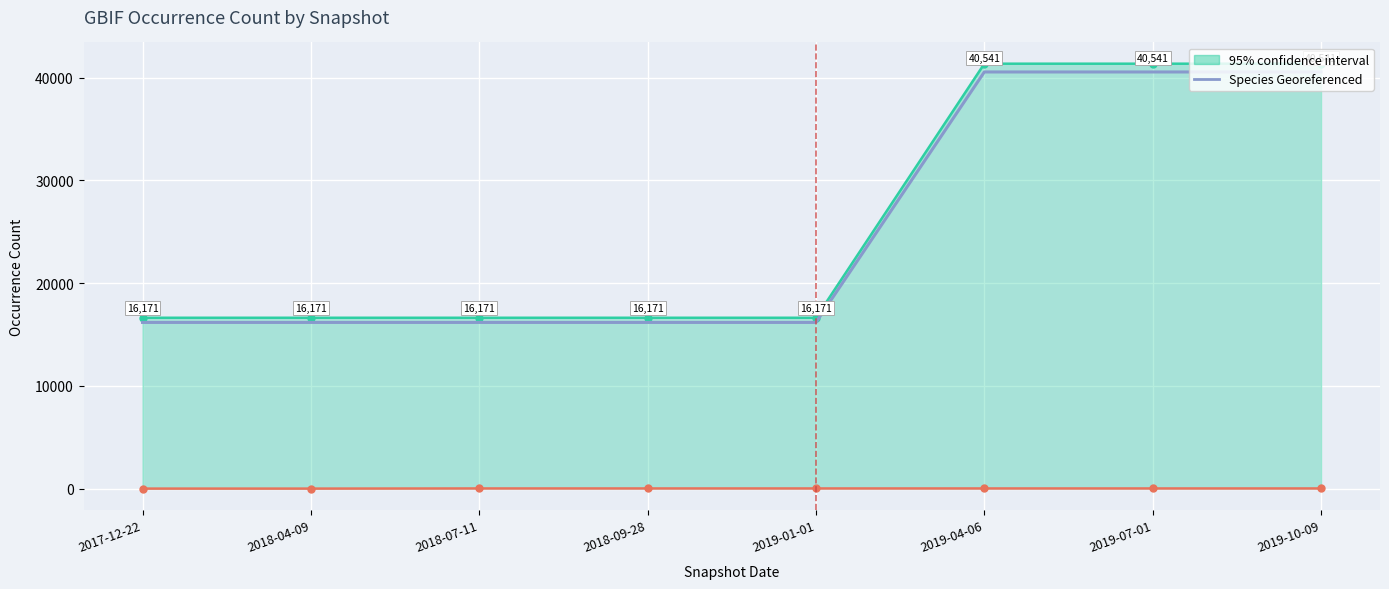

List the labels in order of value, largest first.

2019-04-06, 2019-07-01, 2019-10-09, 2017-12-22, 2018-04-09, 2018-07-11, 2018-09-28, 2019-01-01